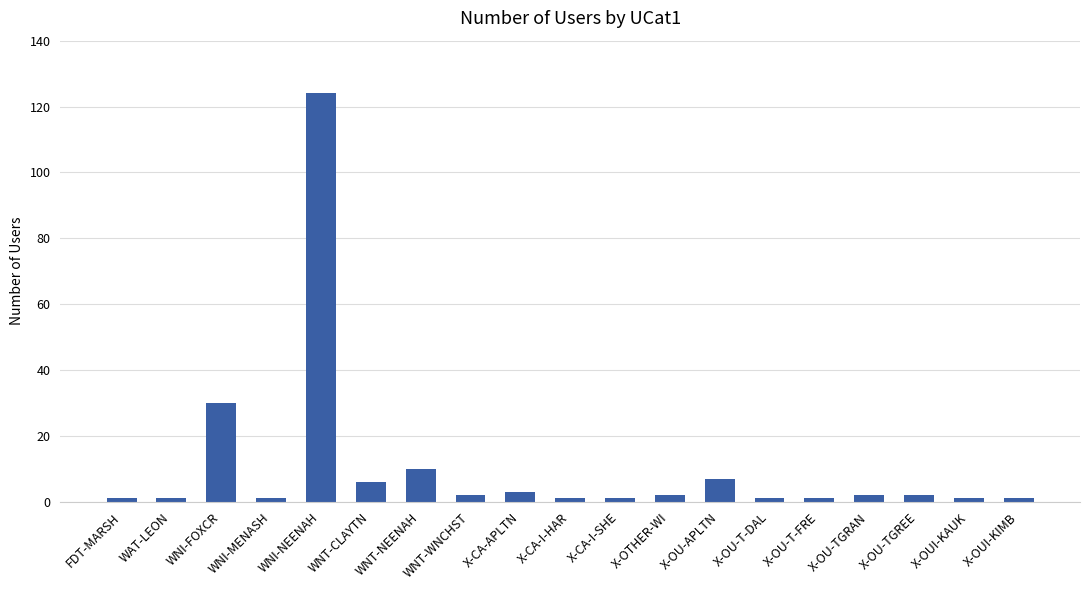

Approximately how many times larger is the value at WNI-MENASH compared to X-OUI-KAUK?

1.0